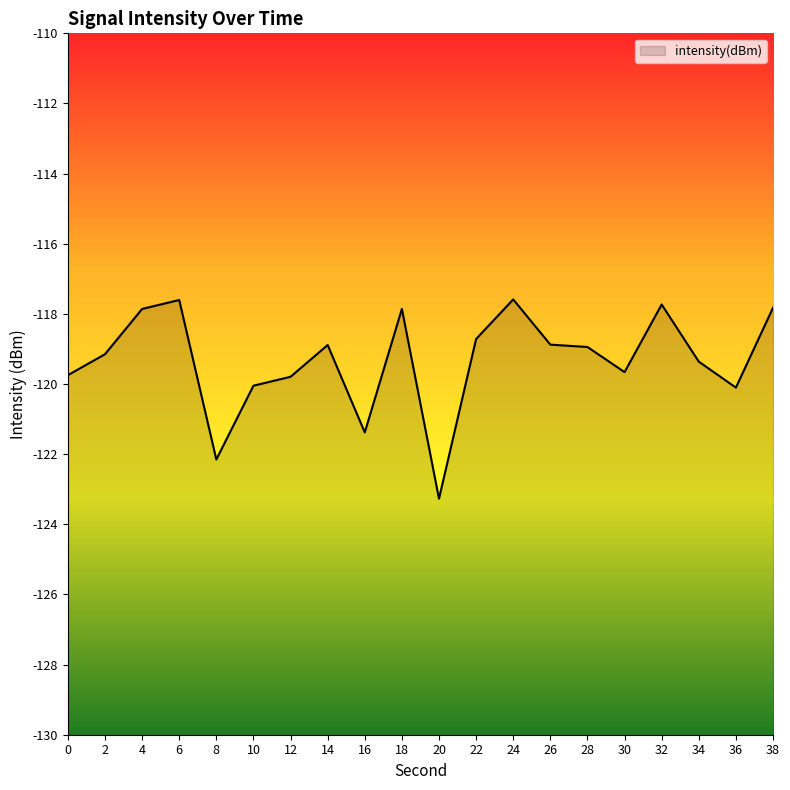

How many values exceed -118?

6